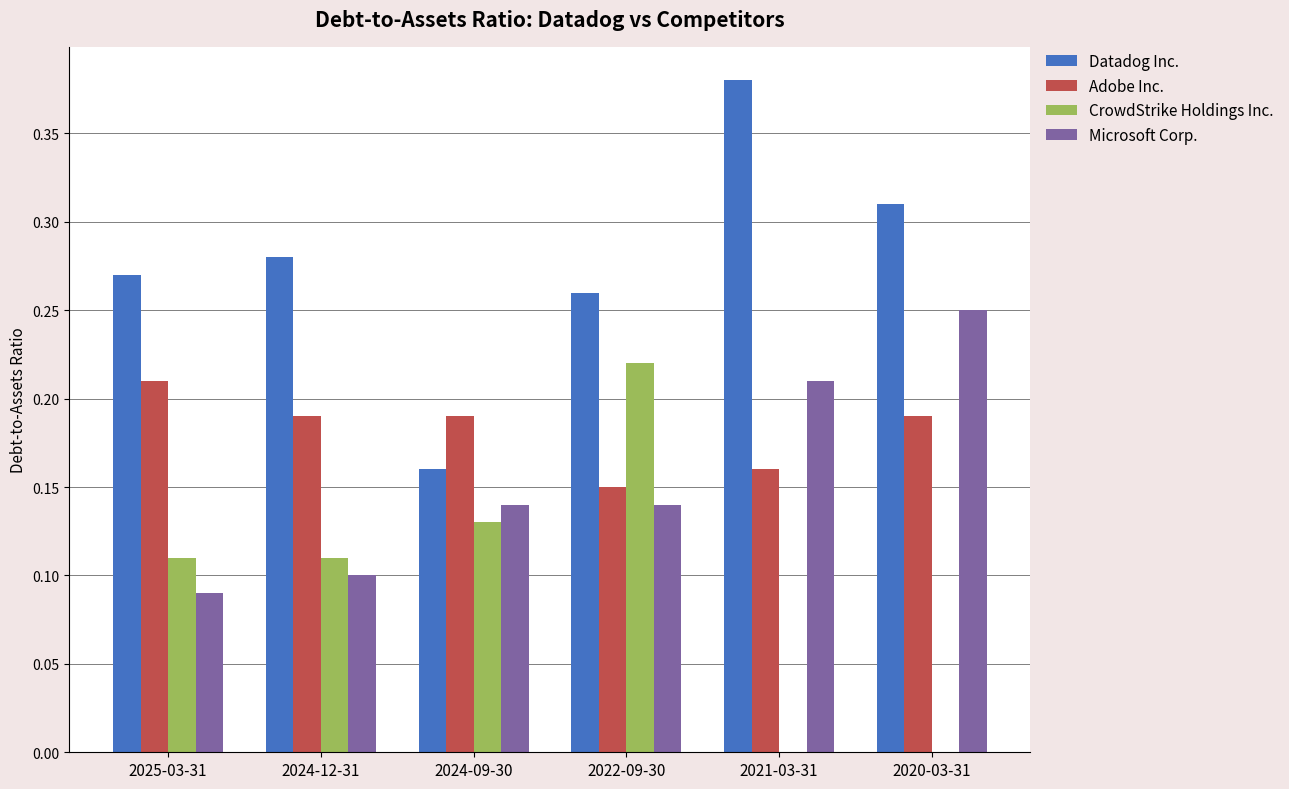

Count the Datadog Inc. values in the range 0 to 1.

6